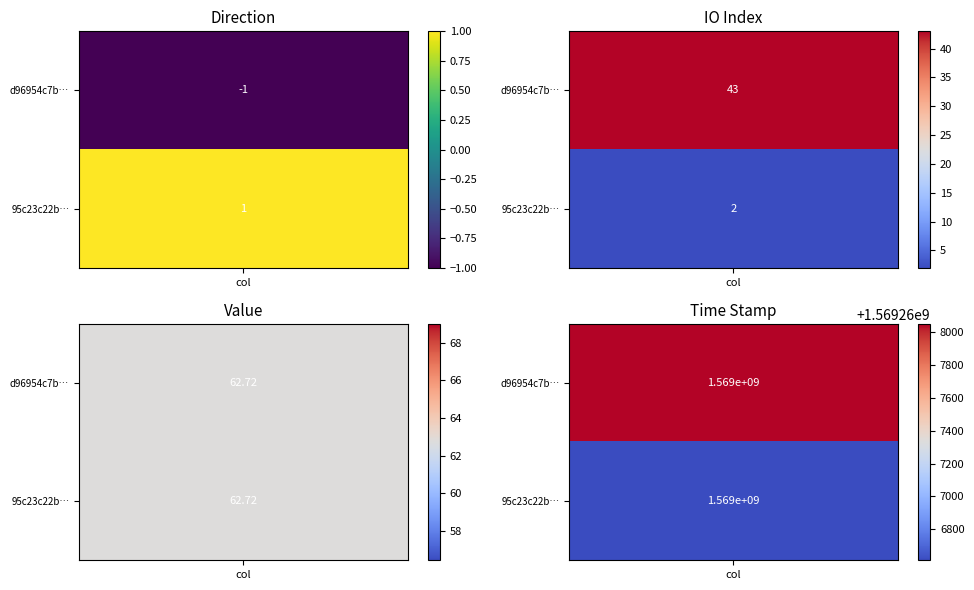

The value of 95c23c22b916a1148a443b454e0e7c75ffe9206 at direction is 1.0. True or false?

True